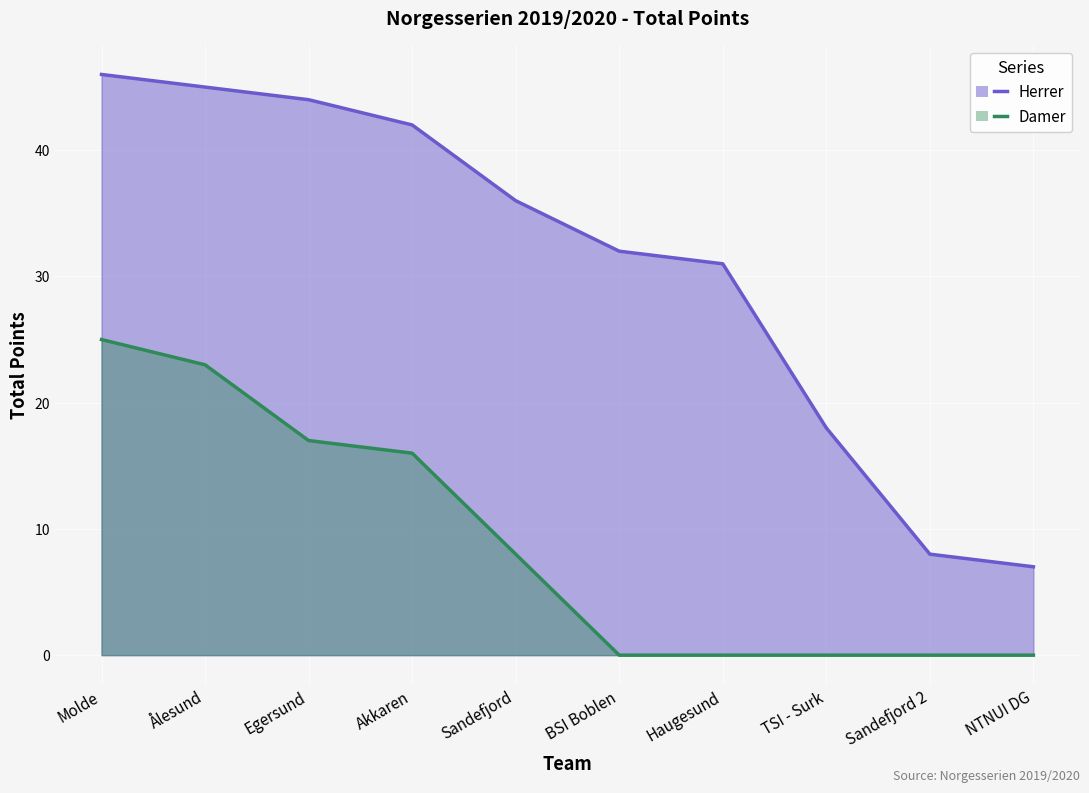

Count the number of categories in the chart.

10